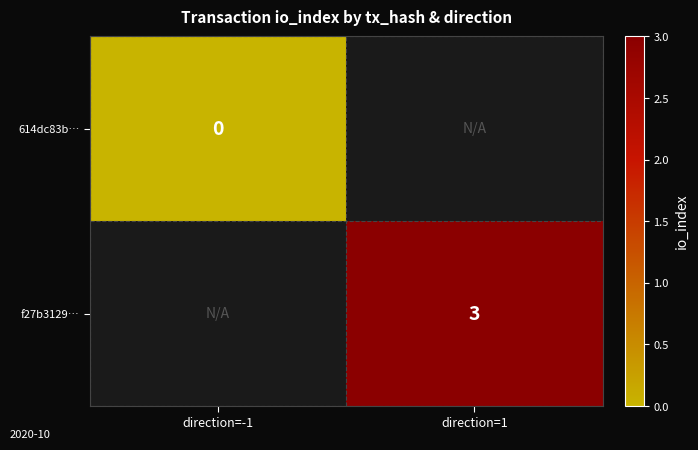

The f27b3129… series shows 3 at direction=1. True or false?

True